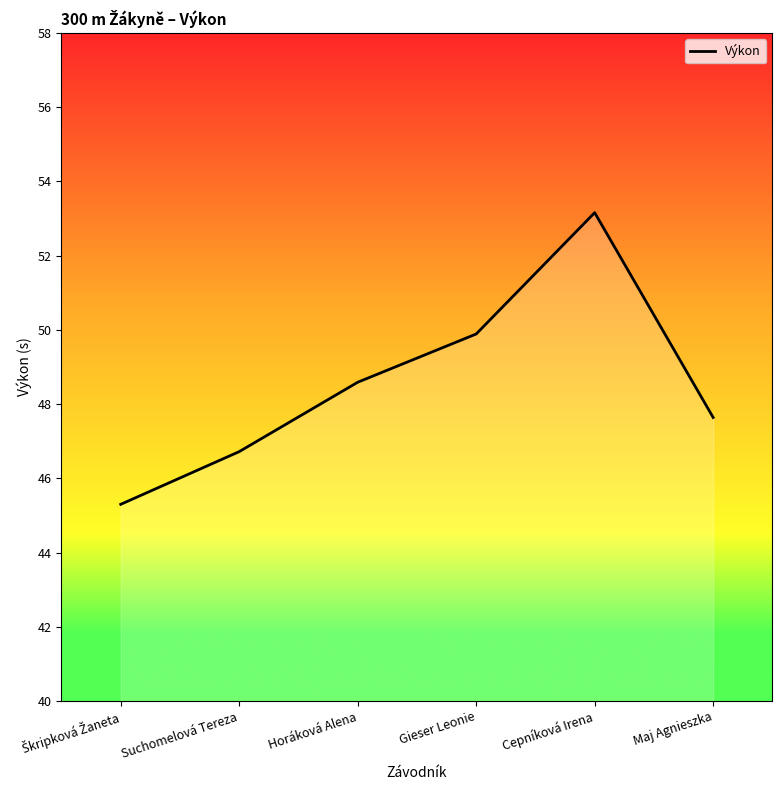

The value at Suchomelová Tereza is 46.7. True or false?

True